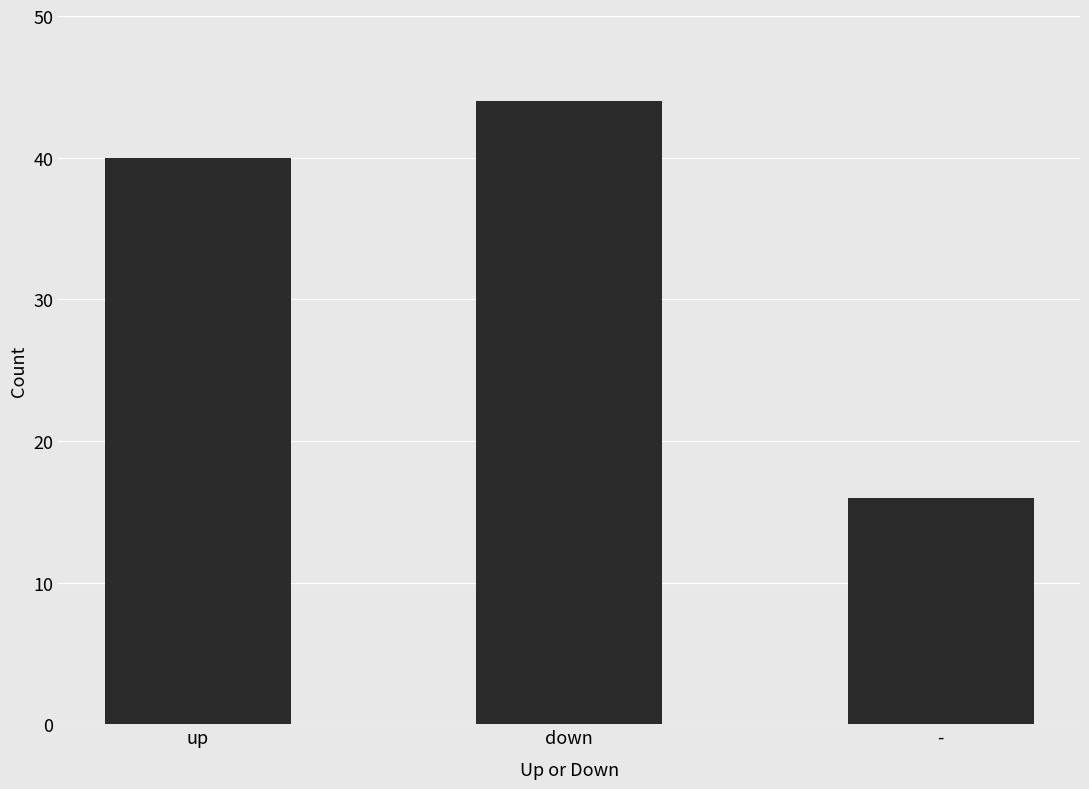

True or false: the data shows 70 at down.

False